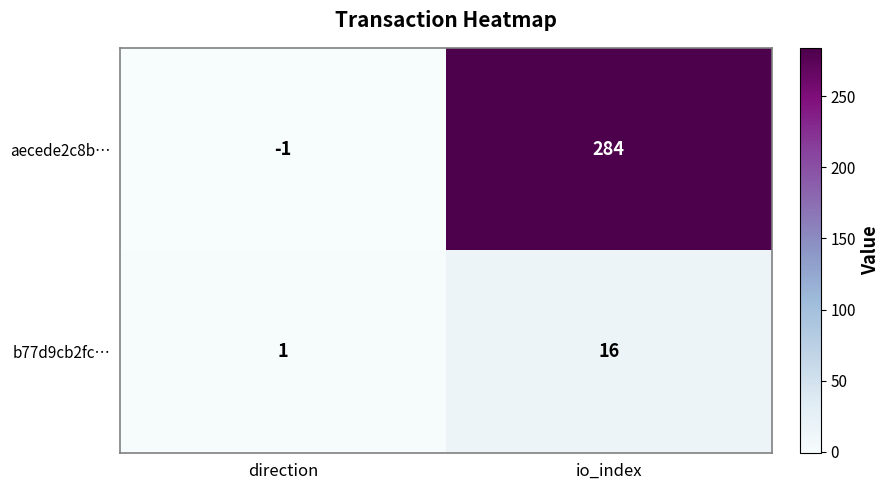

Count the number of categories in the chart.

2